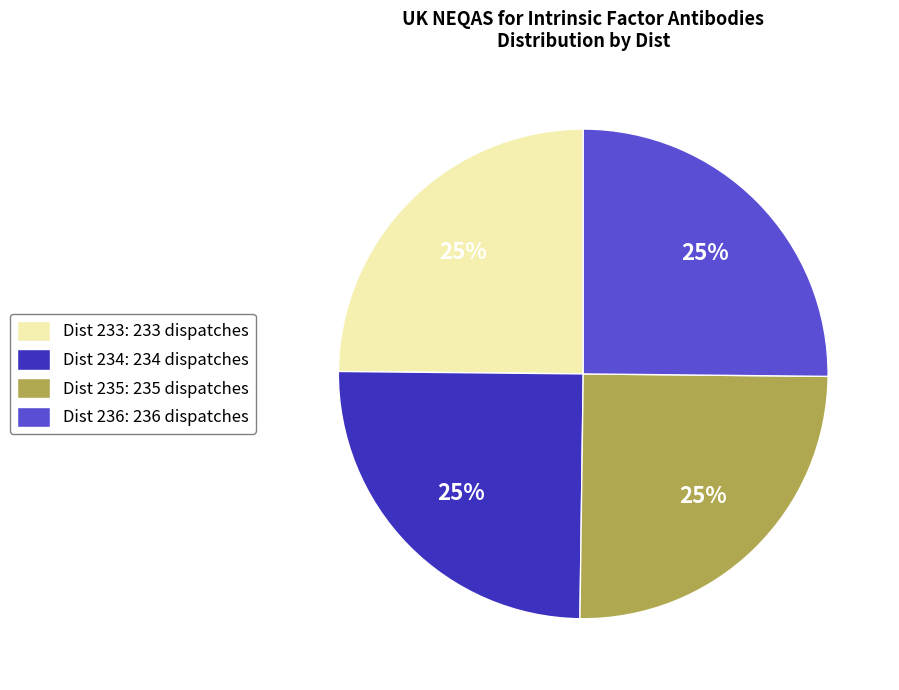

Is it true that Dist 236: 236 dispatches is 38% of the pie?

False